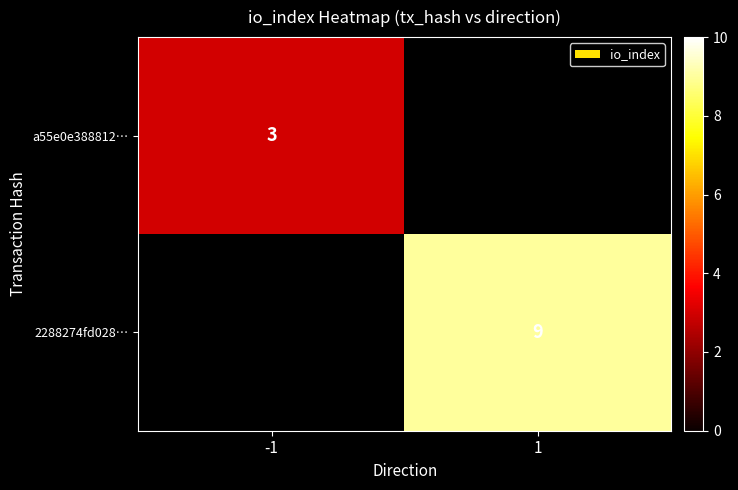

The value of a55e0e388812… at -1 is 3. True or false?

True